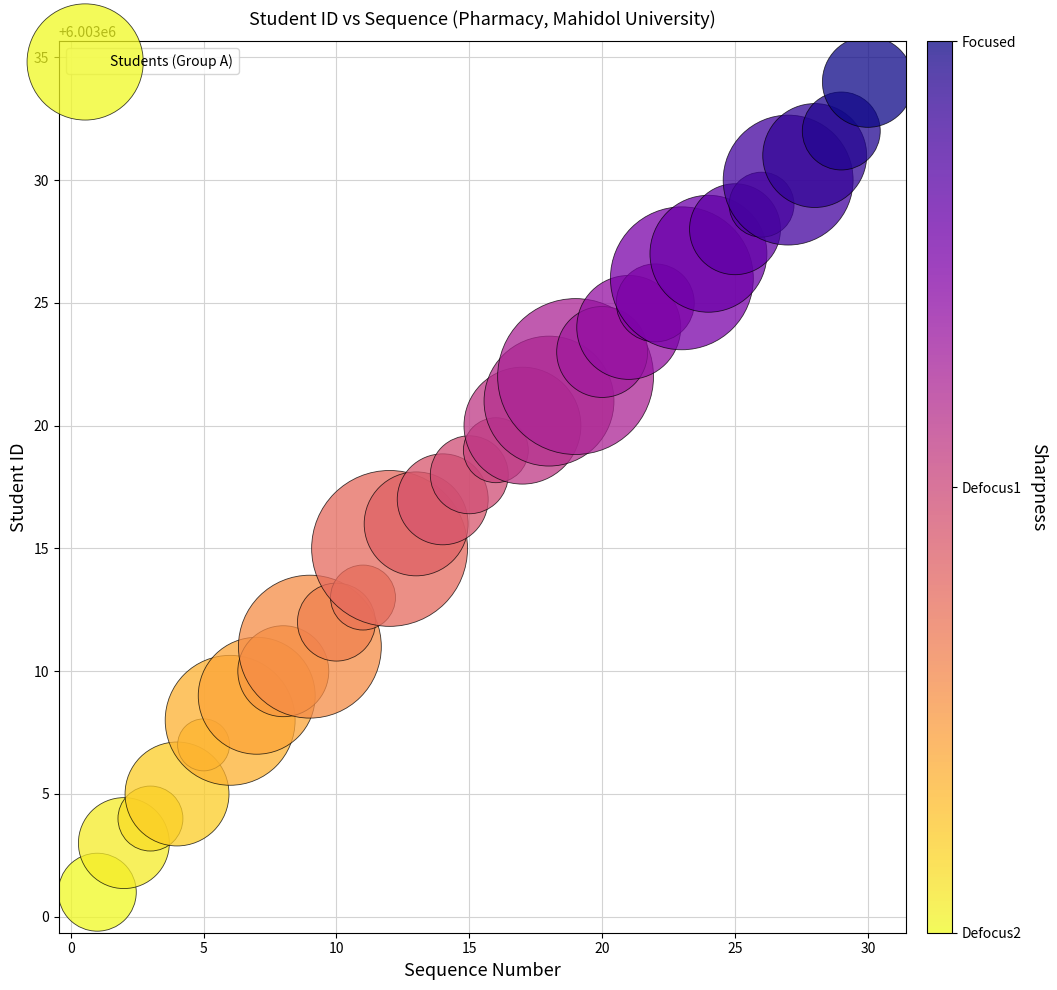

What is the range of Y values (max minus min)?

33